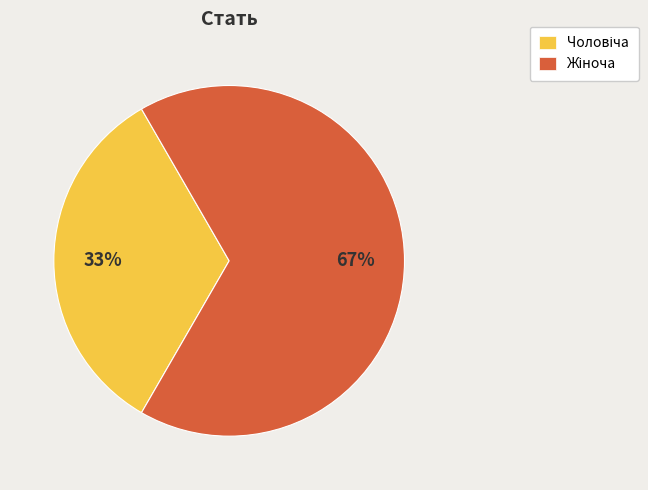

How many slices are in this pie chart?

2